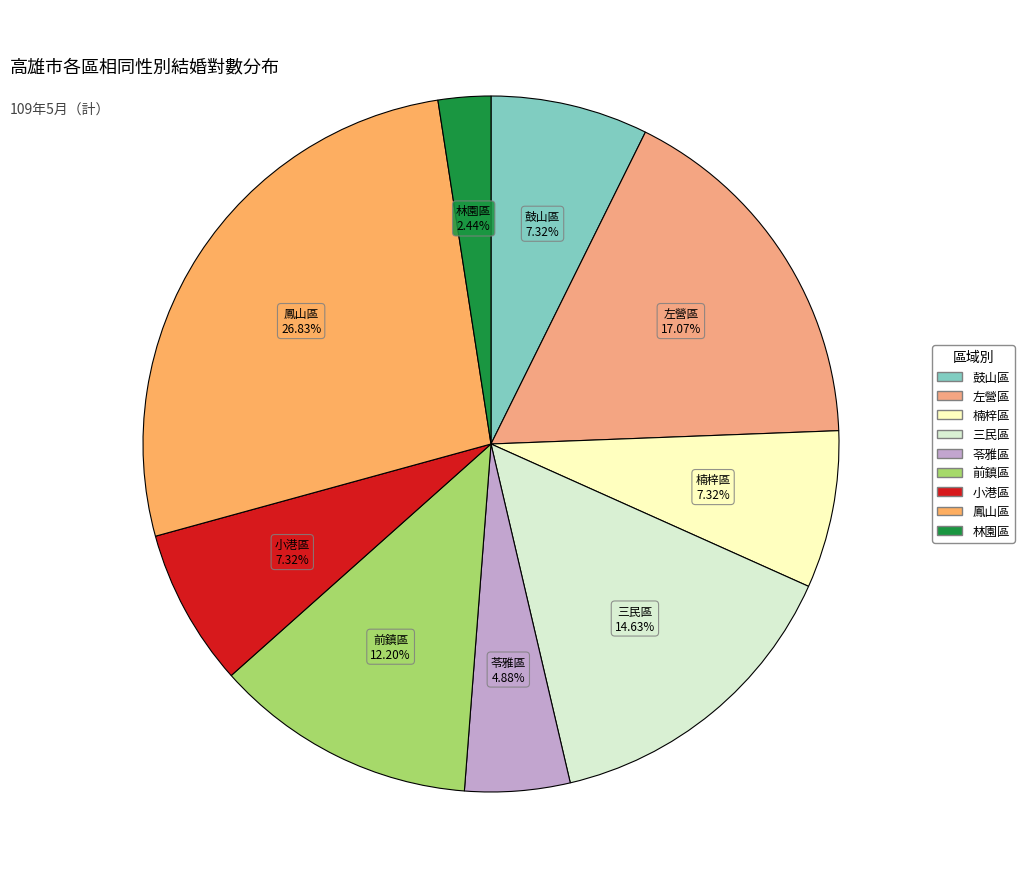

What is the smallest slice in the pie chart?

林園區